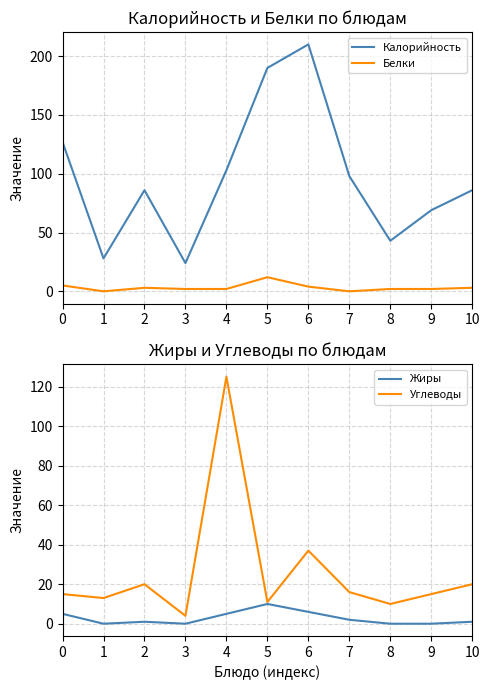

The Белки series shows 20 at 5. True or false?

False